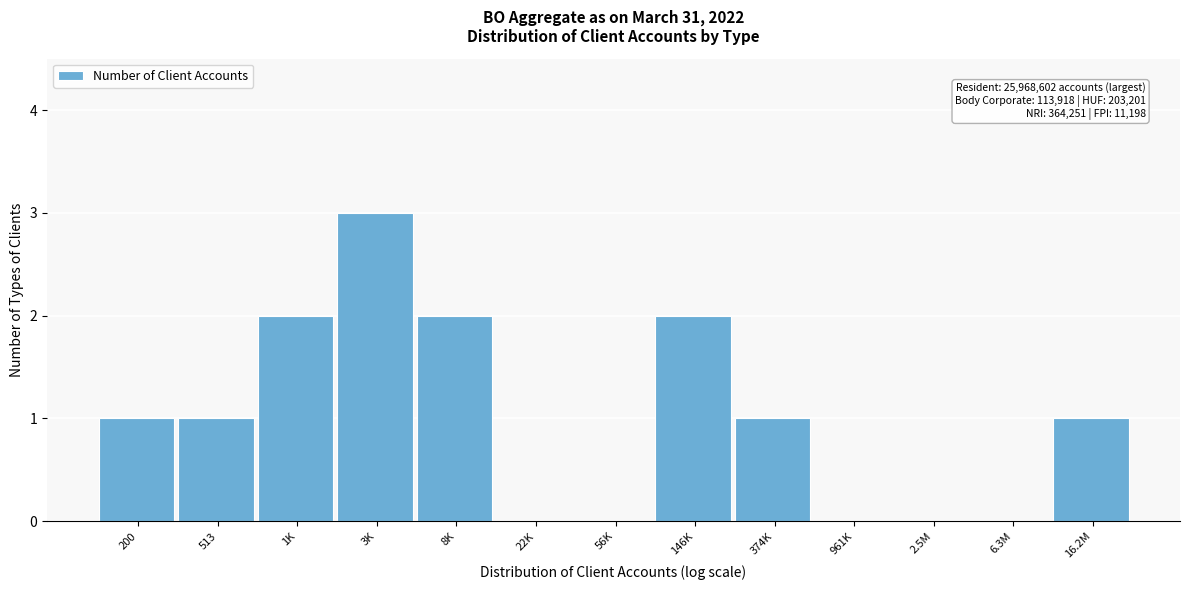

Reading right to left, what are all the values shown in this chart?

16.2M=1	6.3M=0	2.5M=0	961K=0	374K=1	146K=2	56K=0	22K=0	8K=2	3K=3	1K=2	513=1	200=1